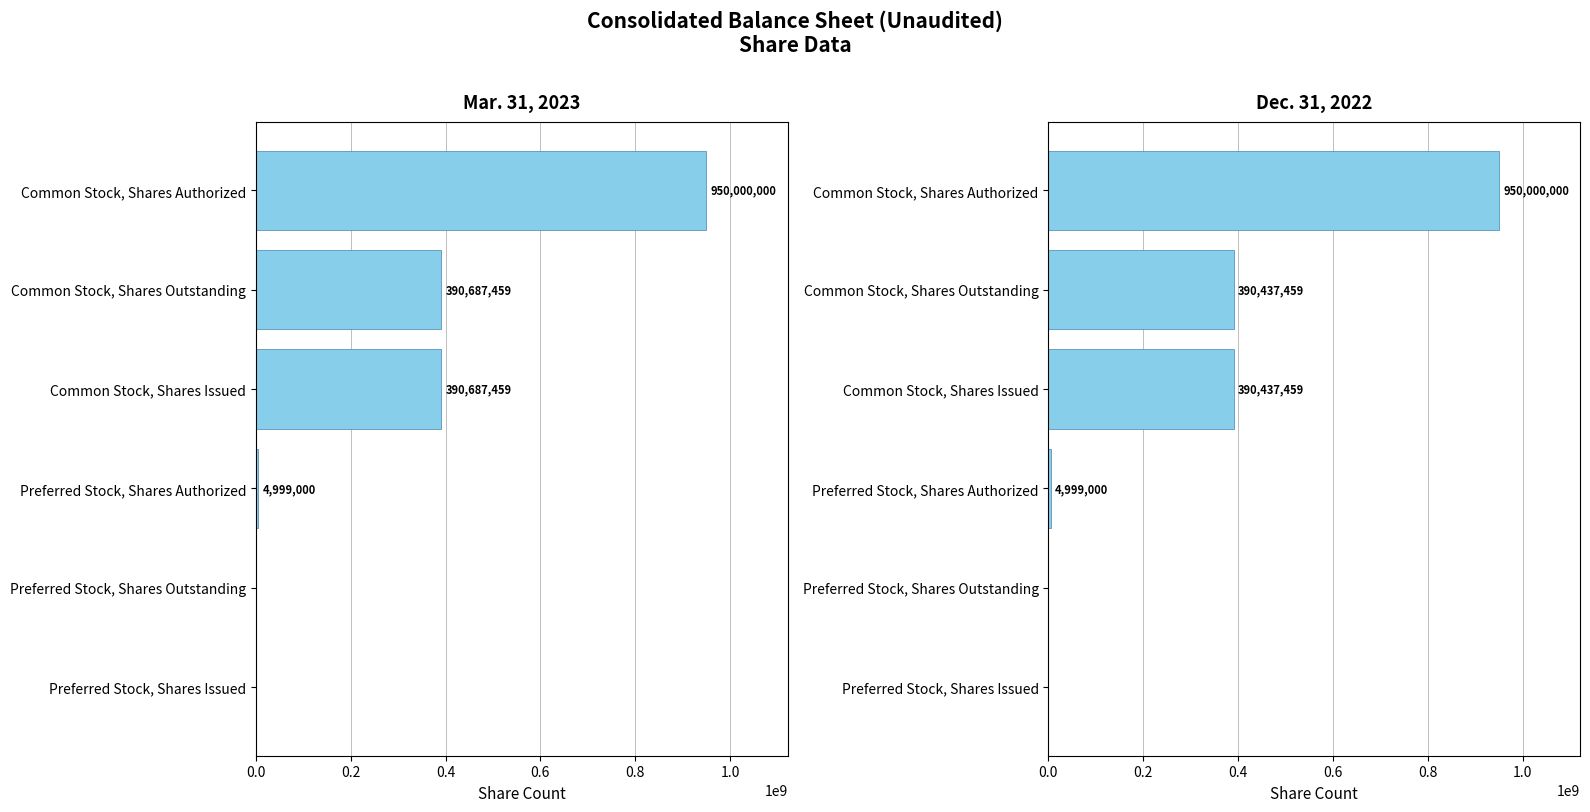

At how many categories does at least one series exceed 535092962?

1